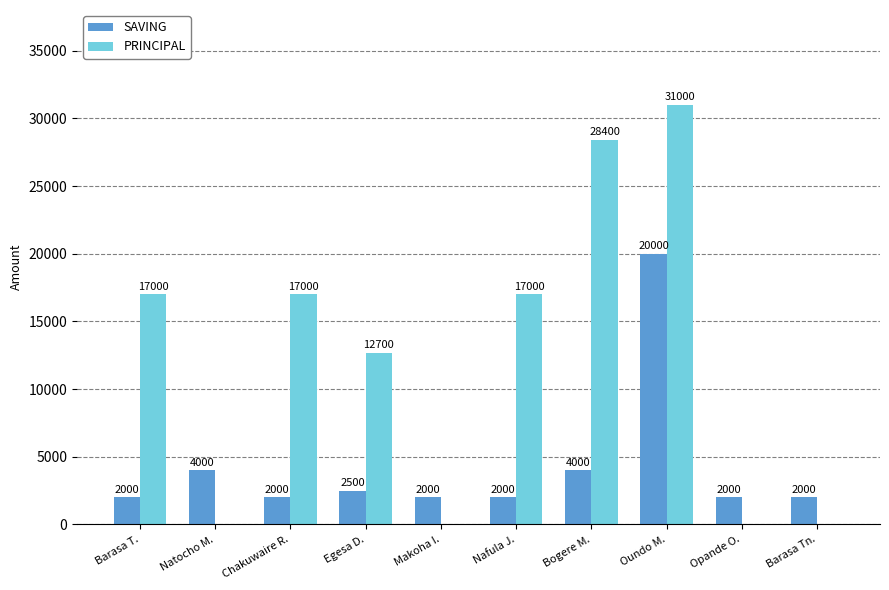

What is the highest value of the PRINCIPAL series?

31000